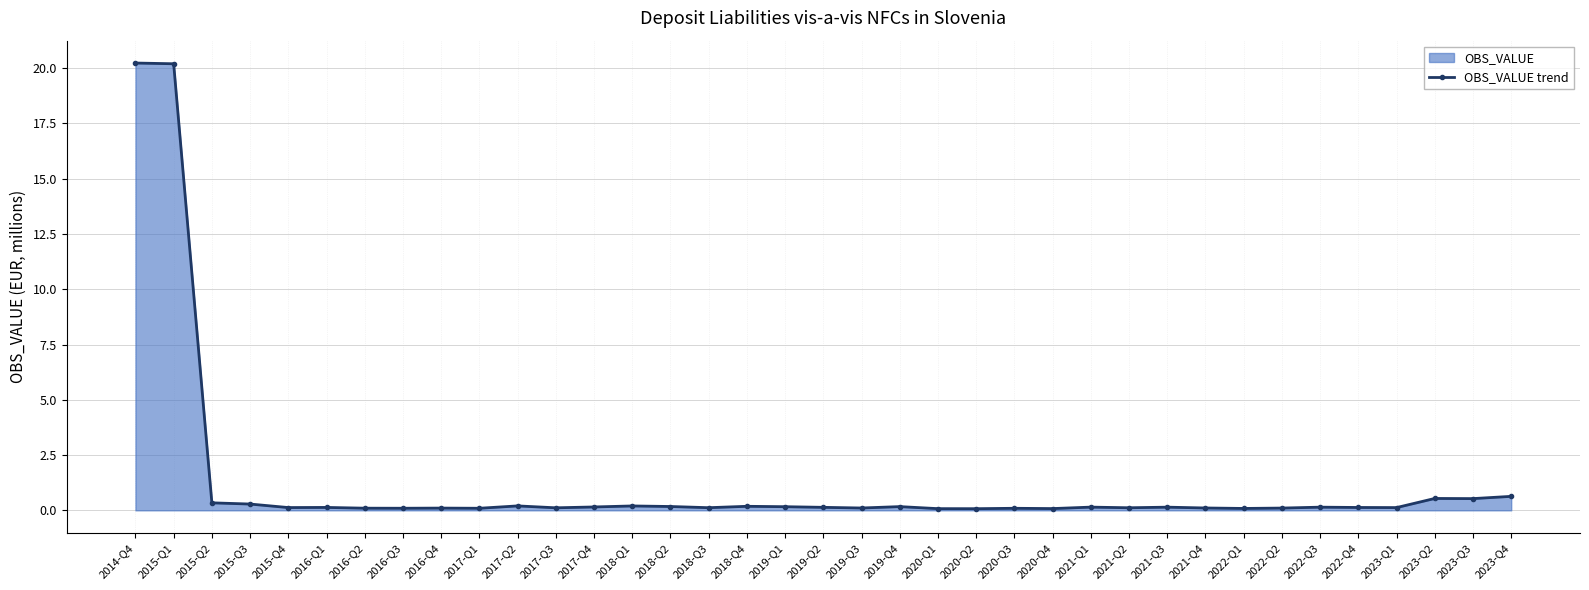

The value at 2020-Q1 is 0.1. True or false?

True